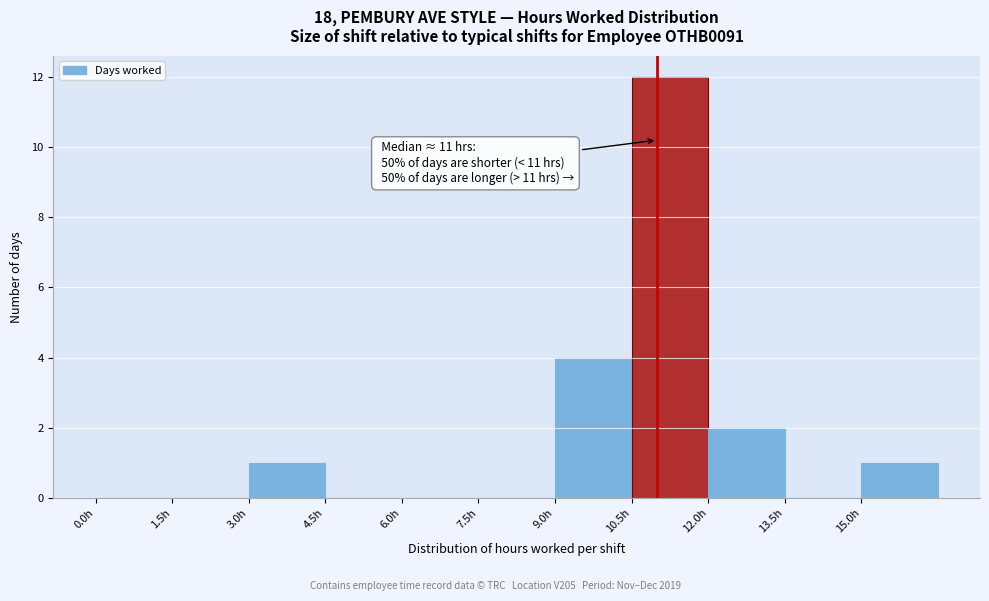

Over which range of the x-axis is the bar tallest?

10.5 to 12.0